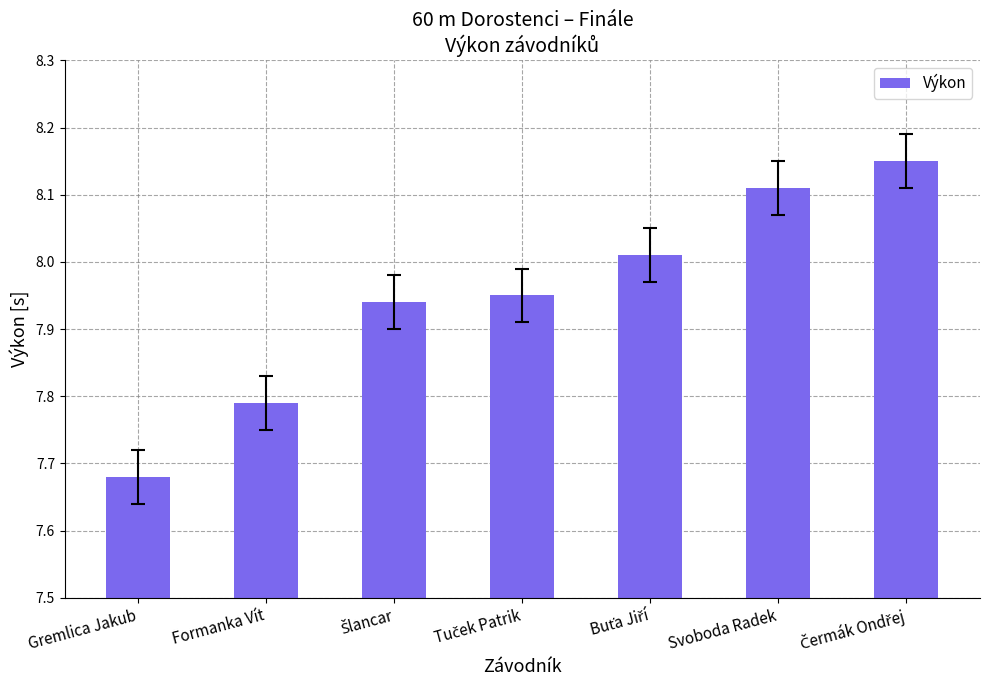

True or false: the data shows 11.2 at Formanka Vít.

False